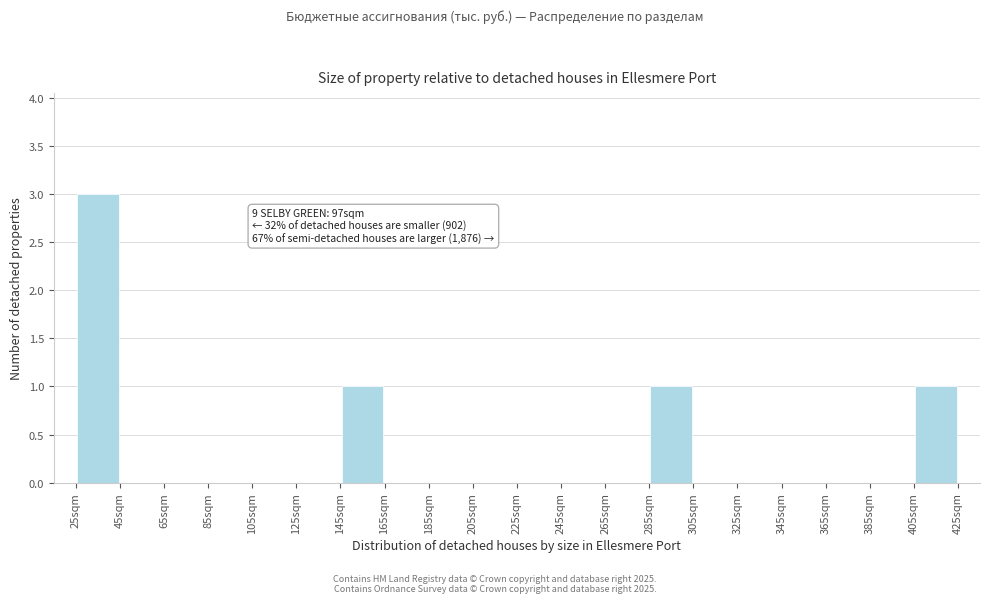

Over which range of the x-axis is the bar tallest?

25 to 45